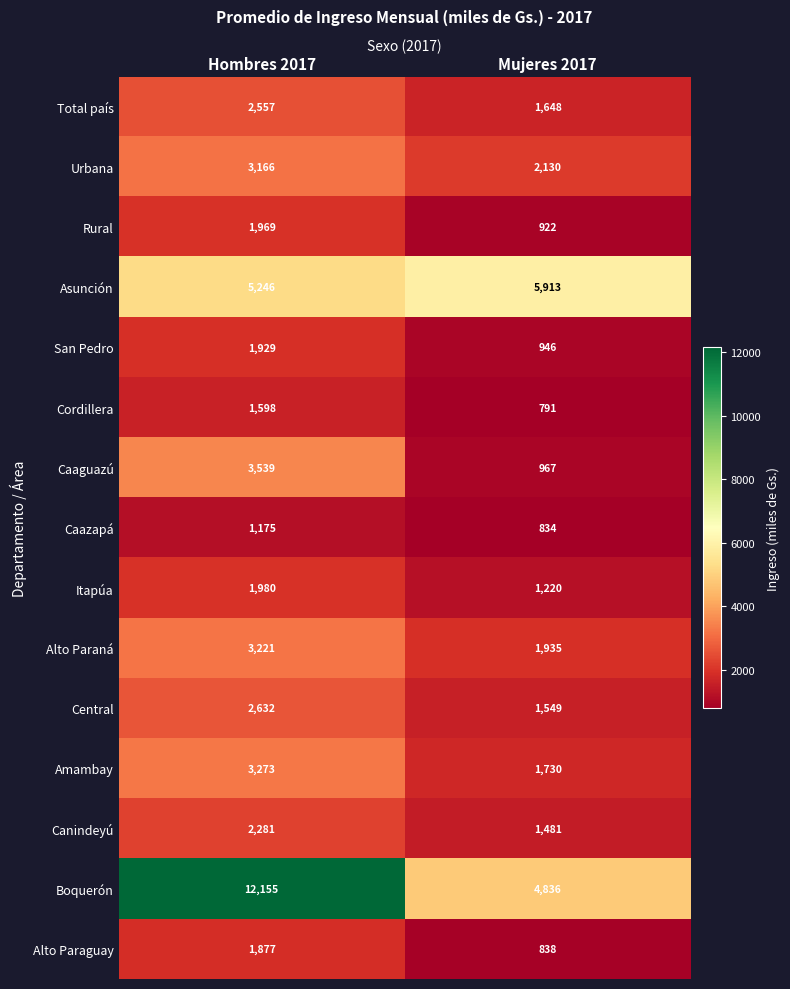

Read the Central value at Hombres 2017, to the nearest 10.

2630